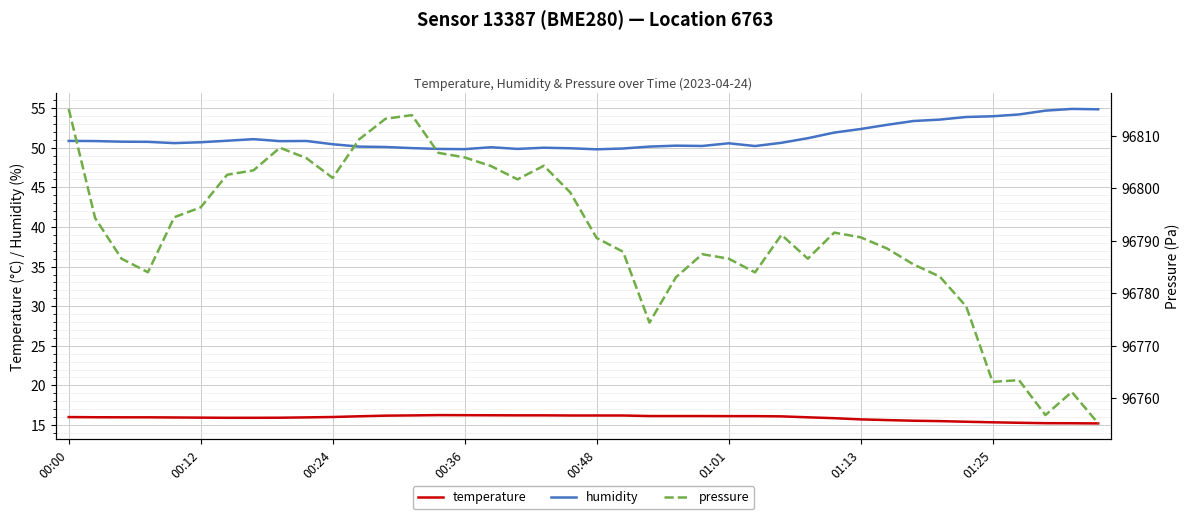

True or false: temperature has a value of 15.9 at 00:12.

True